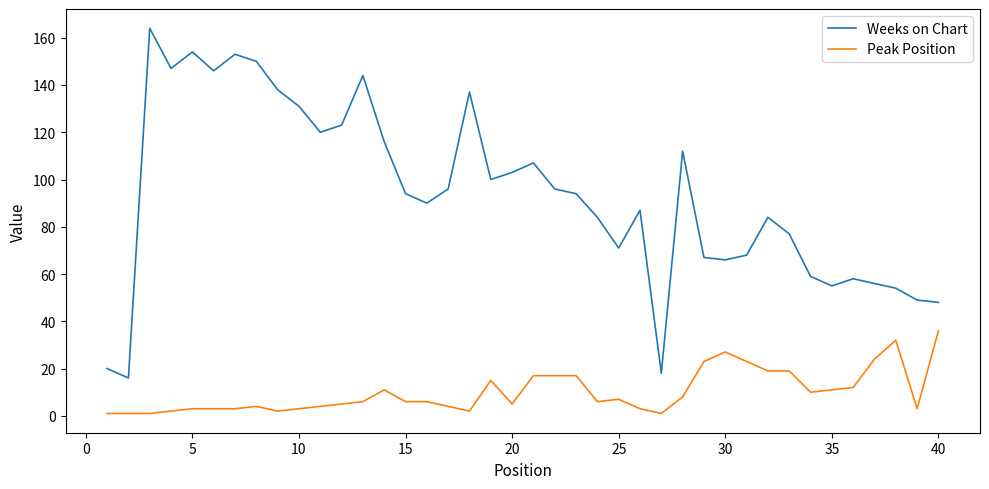

Which series has the largest total across all categories?

Weeks on Chart